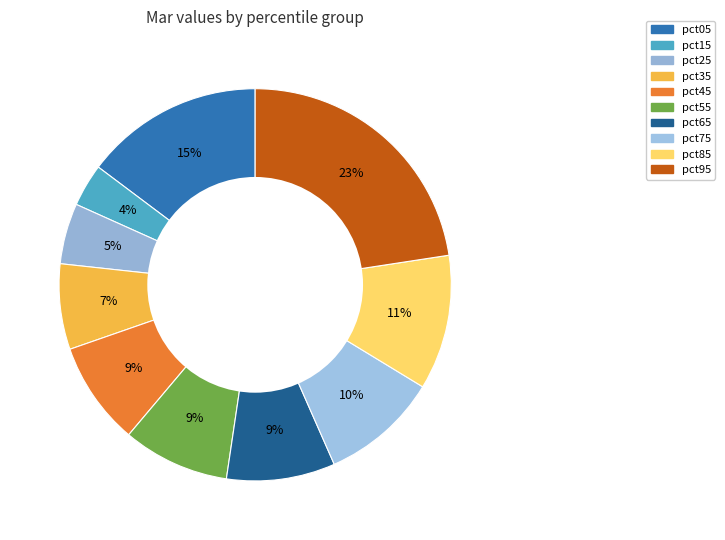

To the nearest percent, what is the average slice percentage?

10%